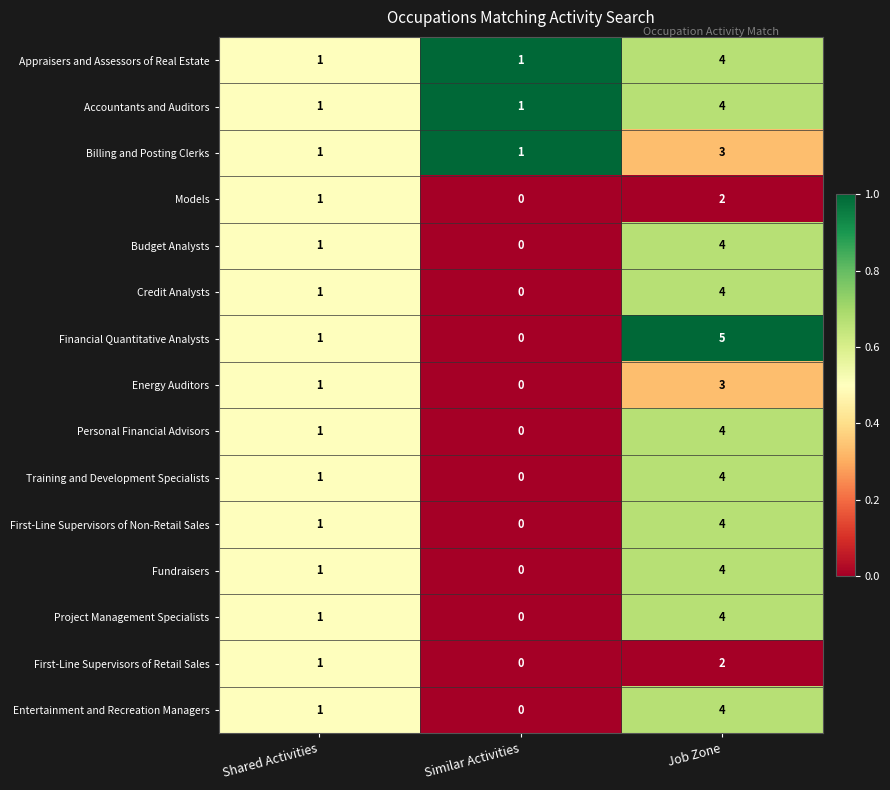

Count the number of categories in the chart.

3